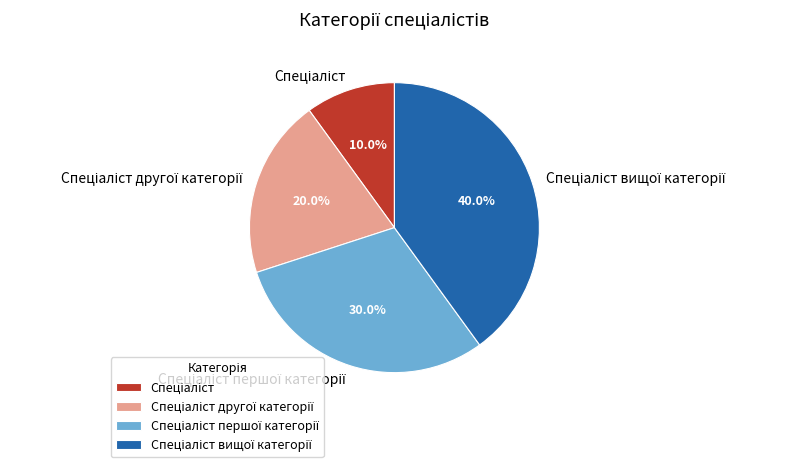

Is there any slice that represents more than half of the pie?

No